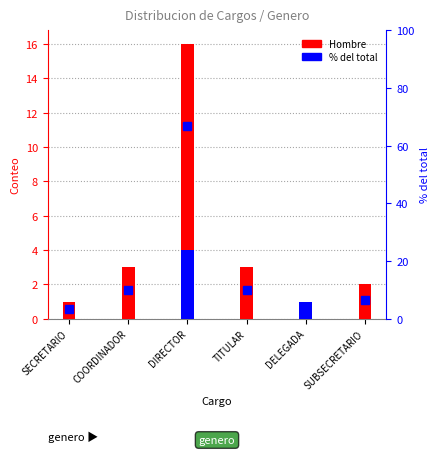

What is the difference between the highest and lowest values at SECRETARIO?

3.3